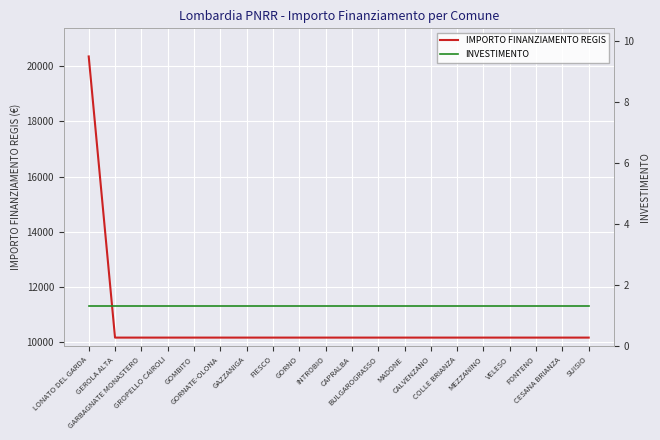

True or false: INVESTIMENTO has a value of 2.0 at MEZZANINO.

False